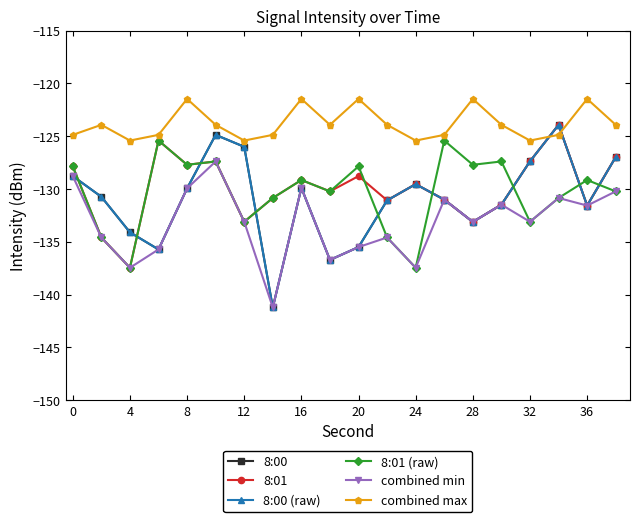

What is the highest value of the 8:01 series?

-123.9